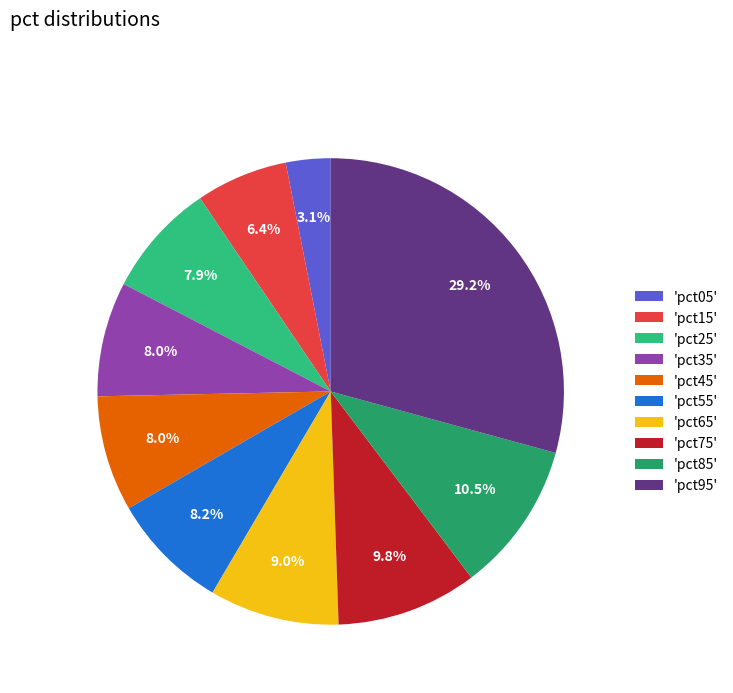

Count the number of slices in the pie.

10